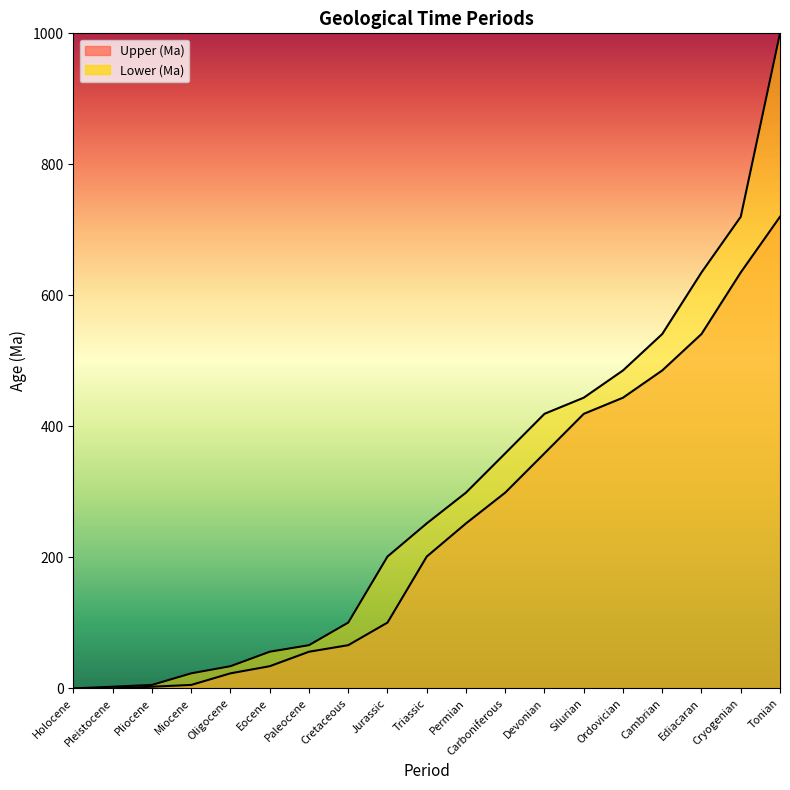

What is the total value across all series at Oligocene?

56.9